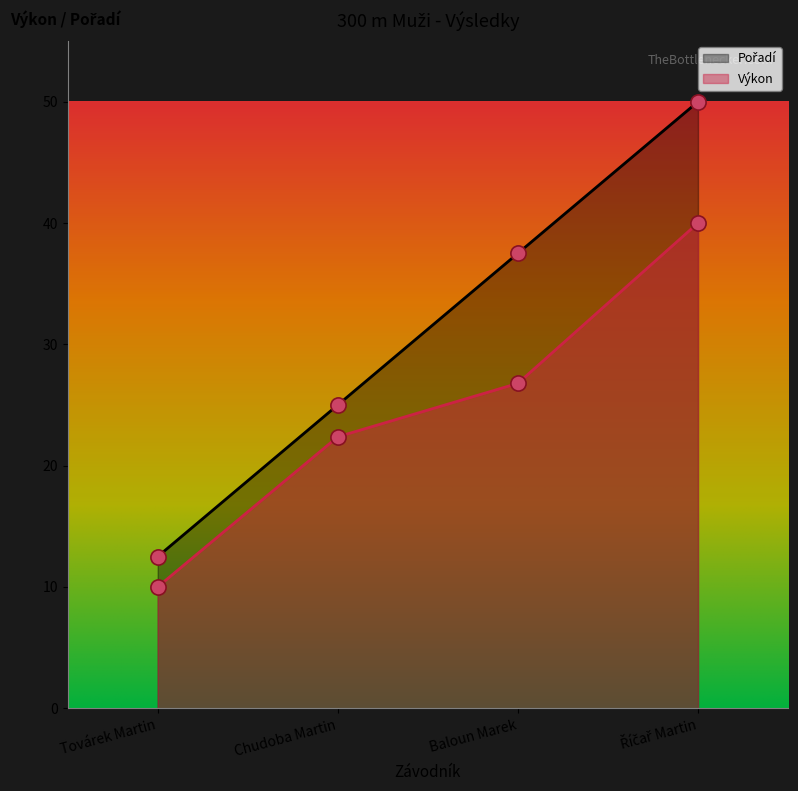

Which series reaches the maximum Y coordinate?

Pořadí